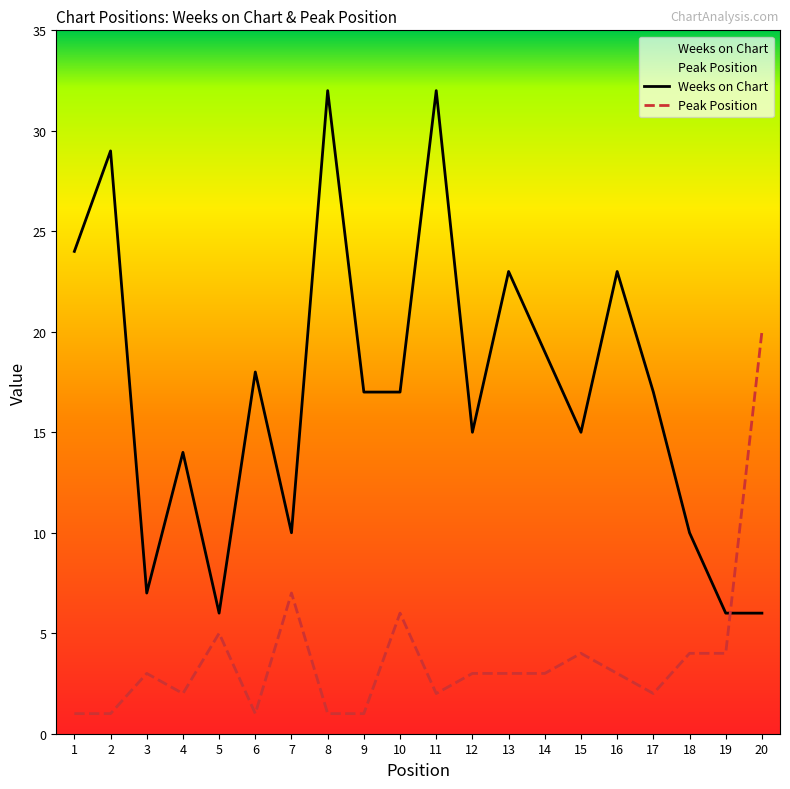

Reading left to right, list all the values displayed in this chart.

Weeks on Chart: 24	29	7	14	6	18	10	32	17	17	32	15	23	19	15	23	17	10	6	6
Peak Position: 1	1	3	2	5	1	7	1	1	6	2	3	3	3	4	3	2	4	4	20